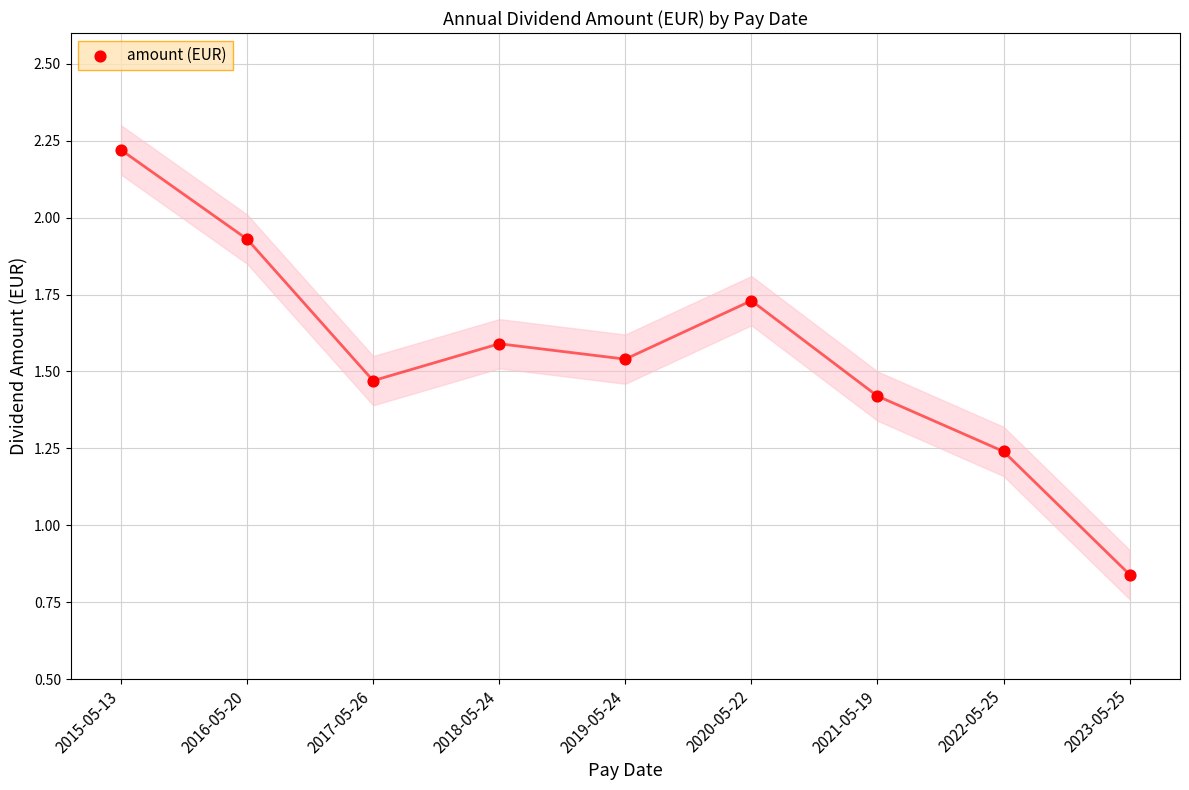

What is the average Y value?

1.6